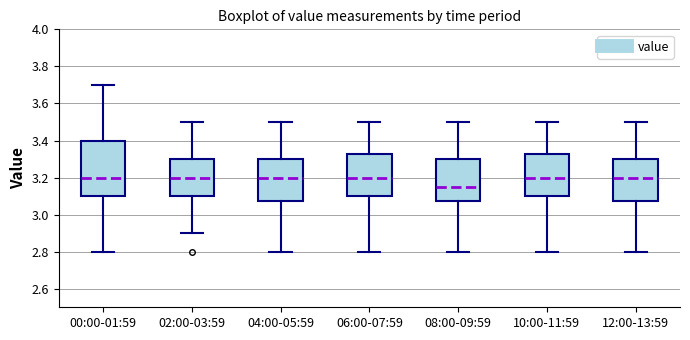

Reading left to right, read every box against the y-axis: the position of its median line, the range the box covers, and the ends of its whiskers. The values are not printed on the chart, so give them approximately, as read against the axis.

00:00-01:59: median 3.20, box 3.10 to 3.40, whiskers 2.80 to 3.70
02:00-03:59: median 3.20, box 3.10 to 3.30, whiskers 2.90 to 3.50
04:00-05:59: median 3.20, box 3.08 to 3.30, whiskers 2.80 to 3.50
06:00-07:59: median 3.20, box 3.10 to 3.32, whiskers 2.80 to 3.50
08:00-09:59: median 3.16, box 3.08 to 3.30, whiskers 2.80 to 3.50
10:00-11:59: median 3.20, box 3.10 to 3.32, whiskers 2.80 to 3.50
12:00-13:59: median 3.20, box 3.08 to 3.30, whiskers 2.80 to 3.50